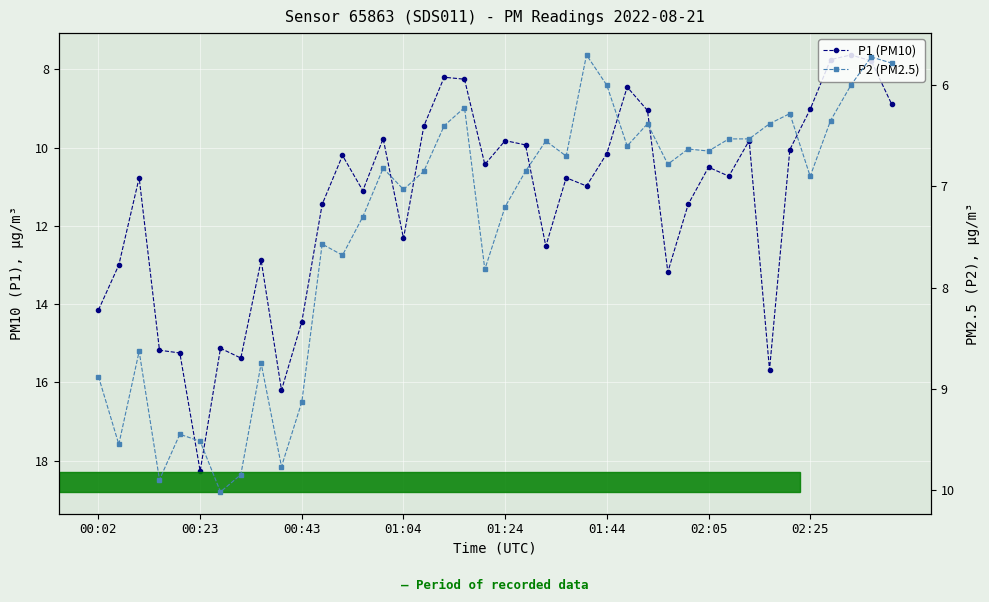

Reading left to right, what are all the values shown in this chart?

P1 (PM10): 14.2	13.0	10.8	15.2	15.2	18.3	15.1	15.4	12.9	16.2	14.4	11.4	10.2	11.1	9.8	12.3	9.4	8.2	8.2	10.4	9.8	9.9	12.5	10.8	11.0	10.2	8.4	9.1	13.2	11.4	10.5	10.7	9.8	15.7	10.1	9.0	7.8	7.6	7.8	8.9
P2 (PM2.5): 8.9	9.6	8.6	9.9	9.4	9.5	10.0	9.8	8.8	9.8	9.1	7.6	7.7	7.3	6.8	7.0	6.8	6.4	6.2	7.8	7.2	6.8	6.5	6.7	5.7	6.0	6.6	6.4	6.8	6.6	6.7	6.5	6.5	6.4	6.3	6.9	6.3	6.0	5.7	5.8